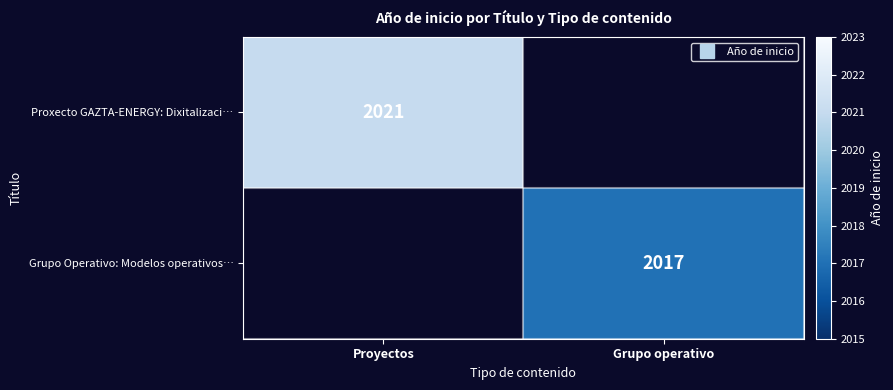

Rank the series by their average value, from lowest to highest.

Grupo Operativo: Modelos operativos…, Proxecto GAZTA-ENERGY: Dixitalizaci…